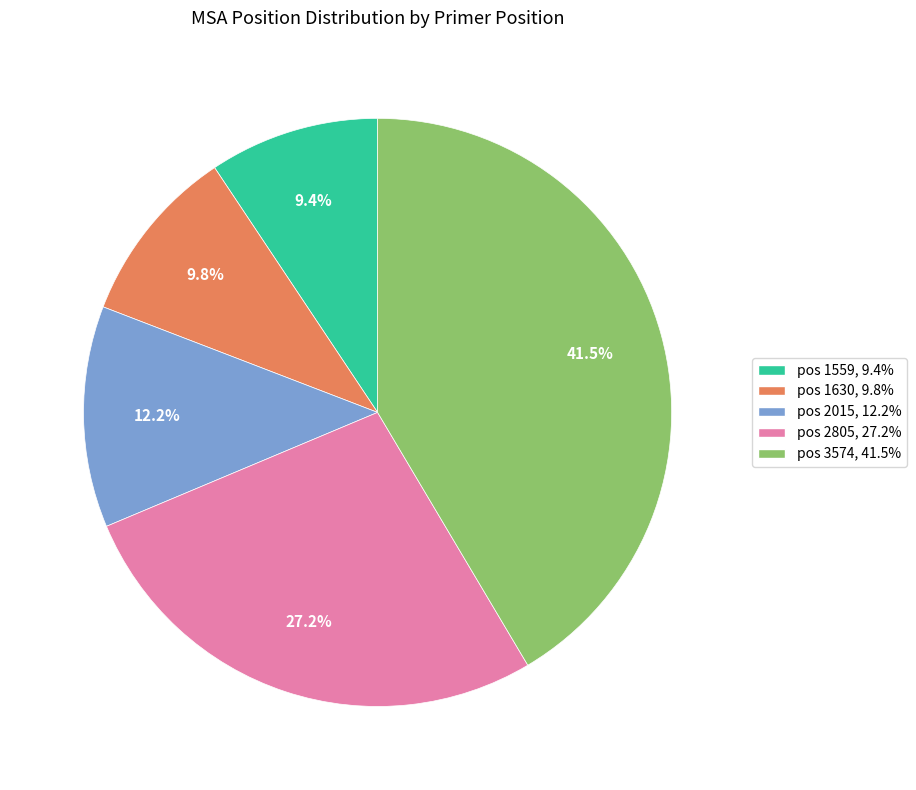

Is there any slice that represents more than half of the pie?

No